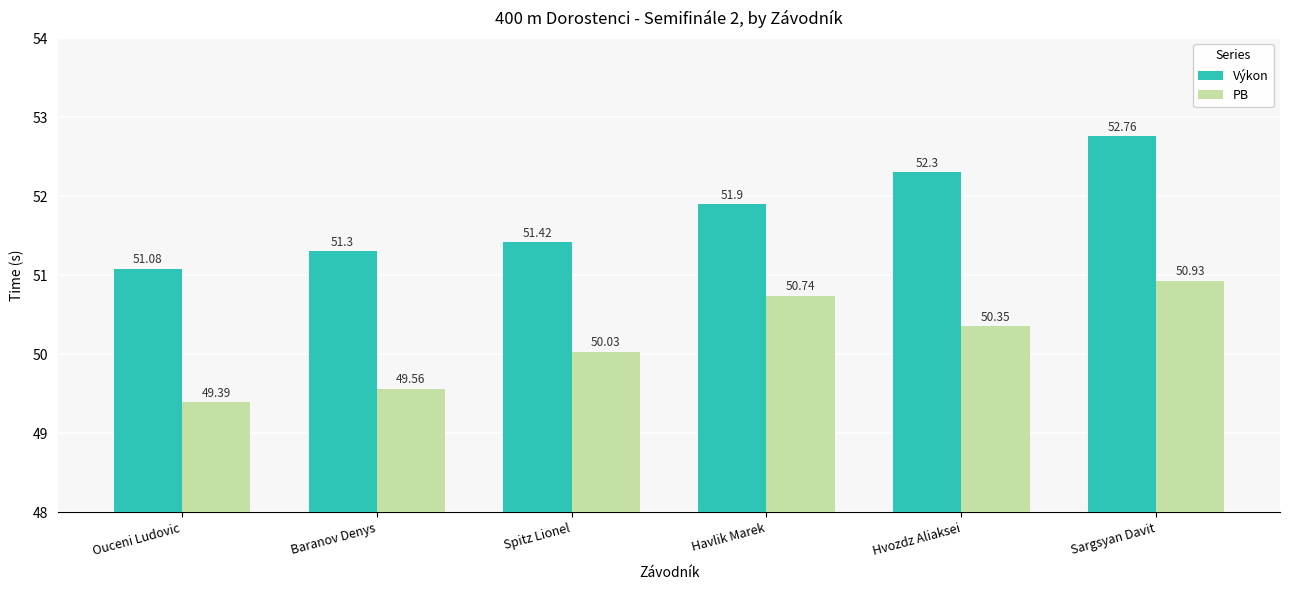

What are all the series names shown in the legend?

Výkon, PB